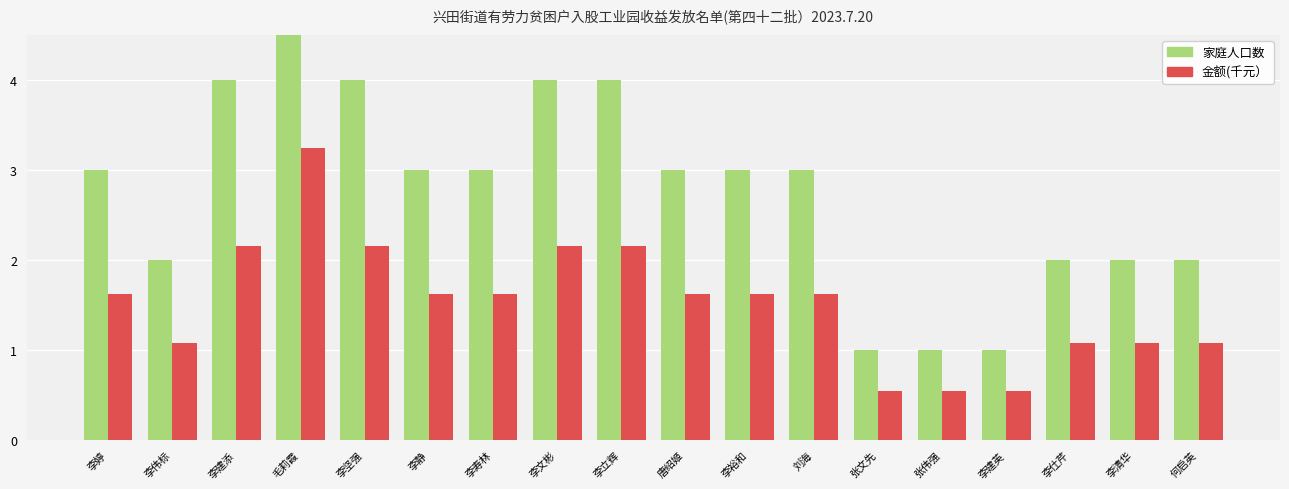

Which series has the largest total across all categories?

家庭人口数